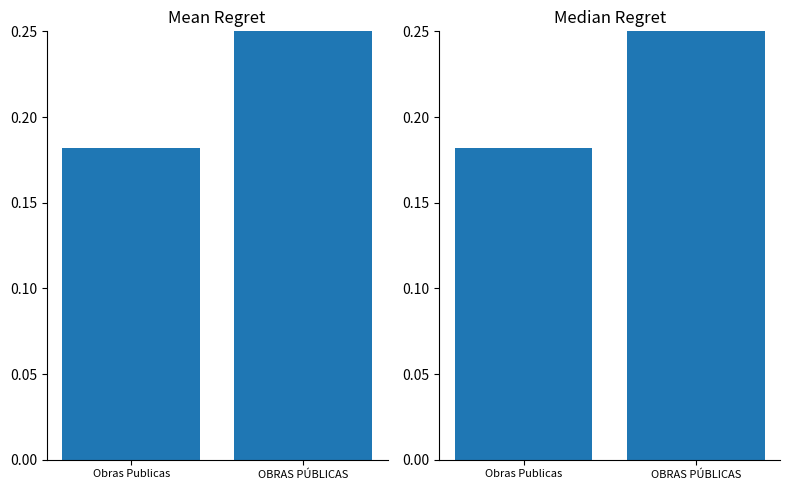

Between OBRAS PÚBLICAS and Obras Publicas, which is larger?

OBRAS PÚBLICAS